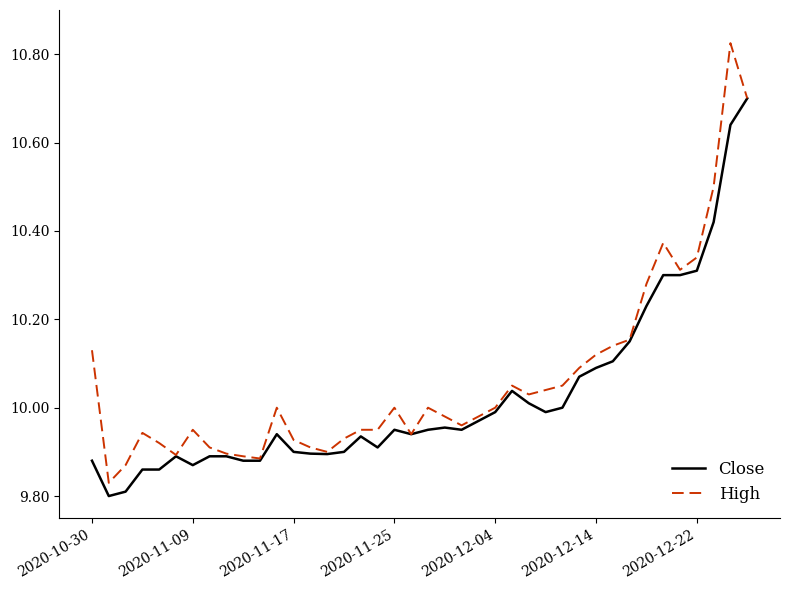

List the series in order of their peak value, lowest first.

Close, High